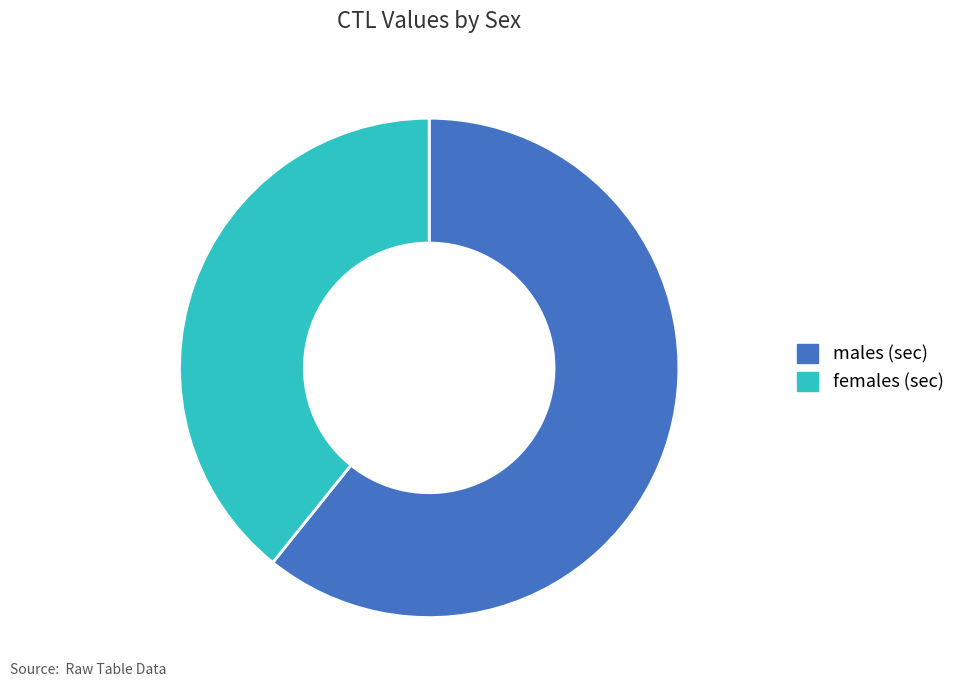

Rank the categories by value from highest to lowest.

males (sec), females (sec)